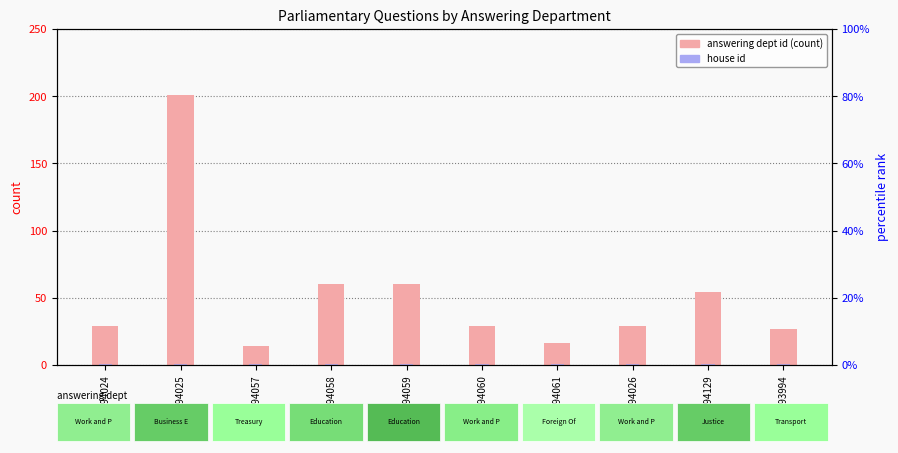

Count the number of categories in the chart.

10